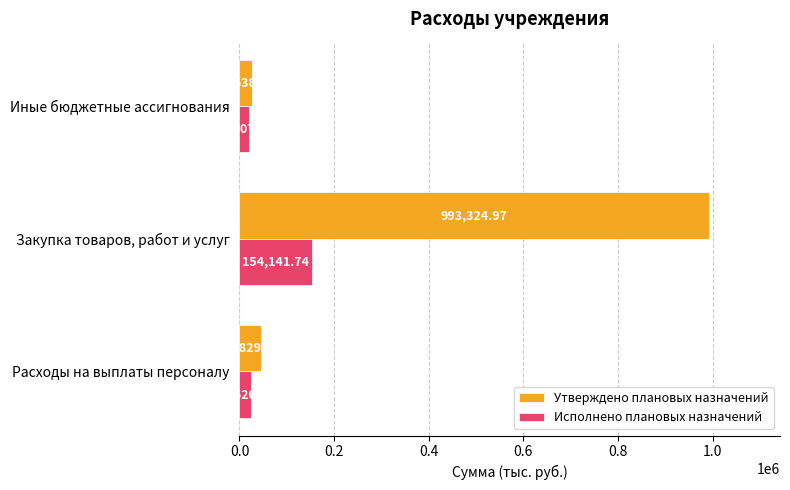

Rank the series by their average value, from highest to lowest.

Утверждено плановых назначений, Исполнено плановых назначений